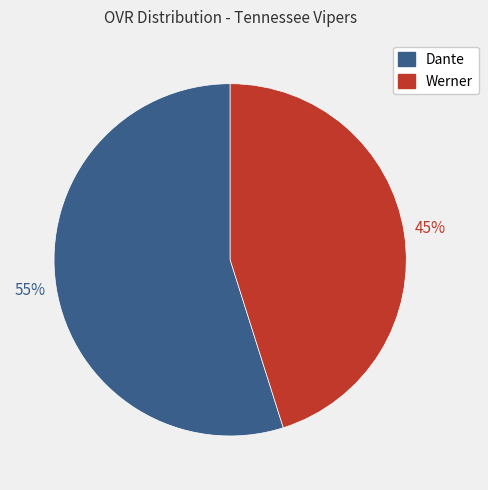

Which category has the smallest portion of the pie?

Werner